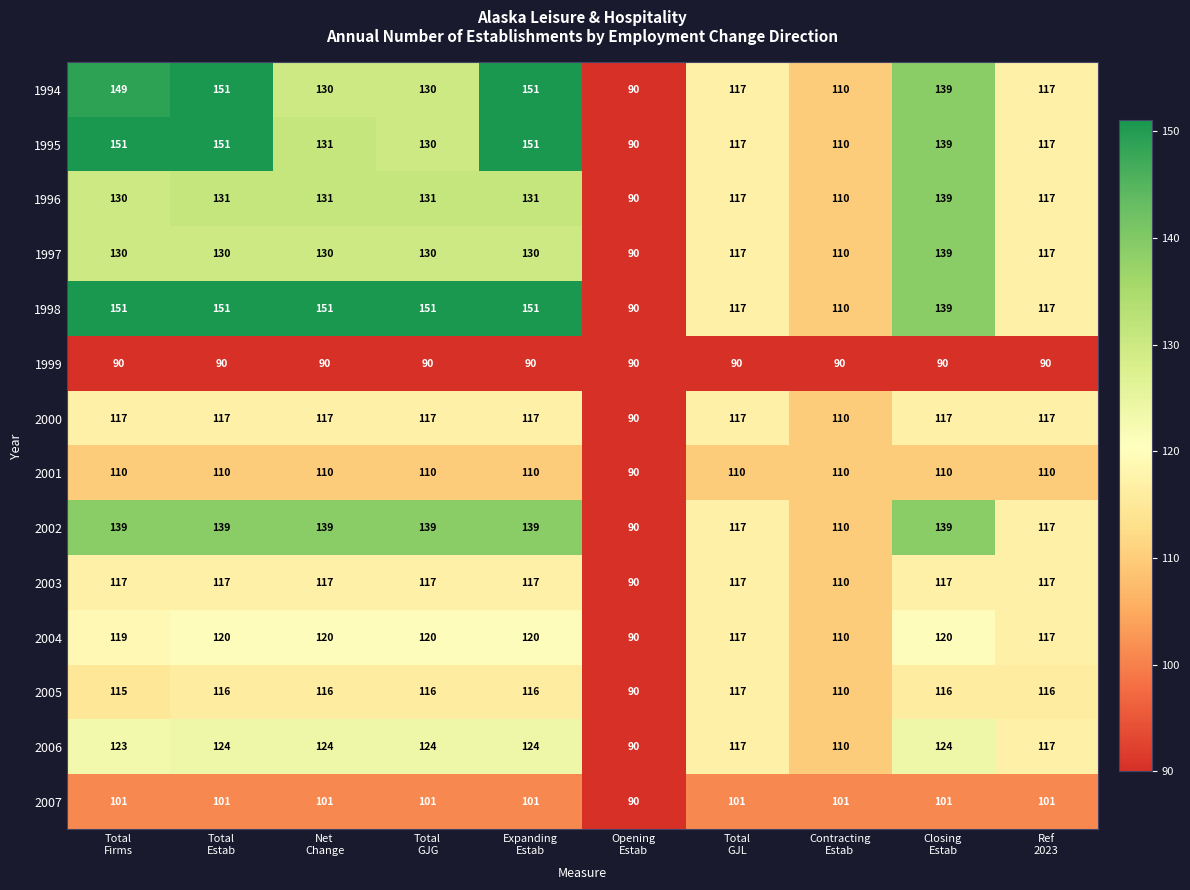

What is the lowest value of the 1996 series?

90